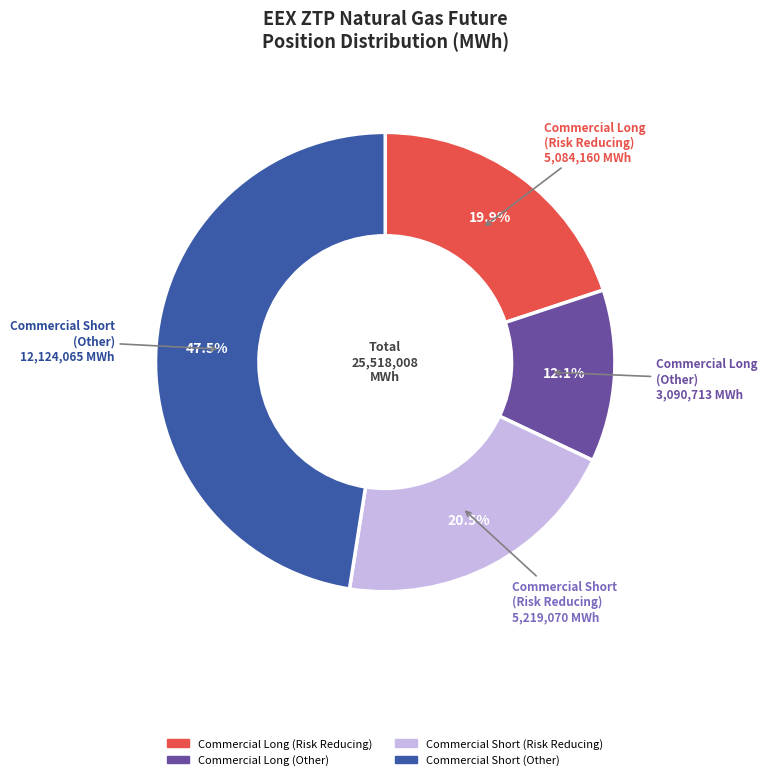

Count the number of slices in the pie.

4